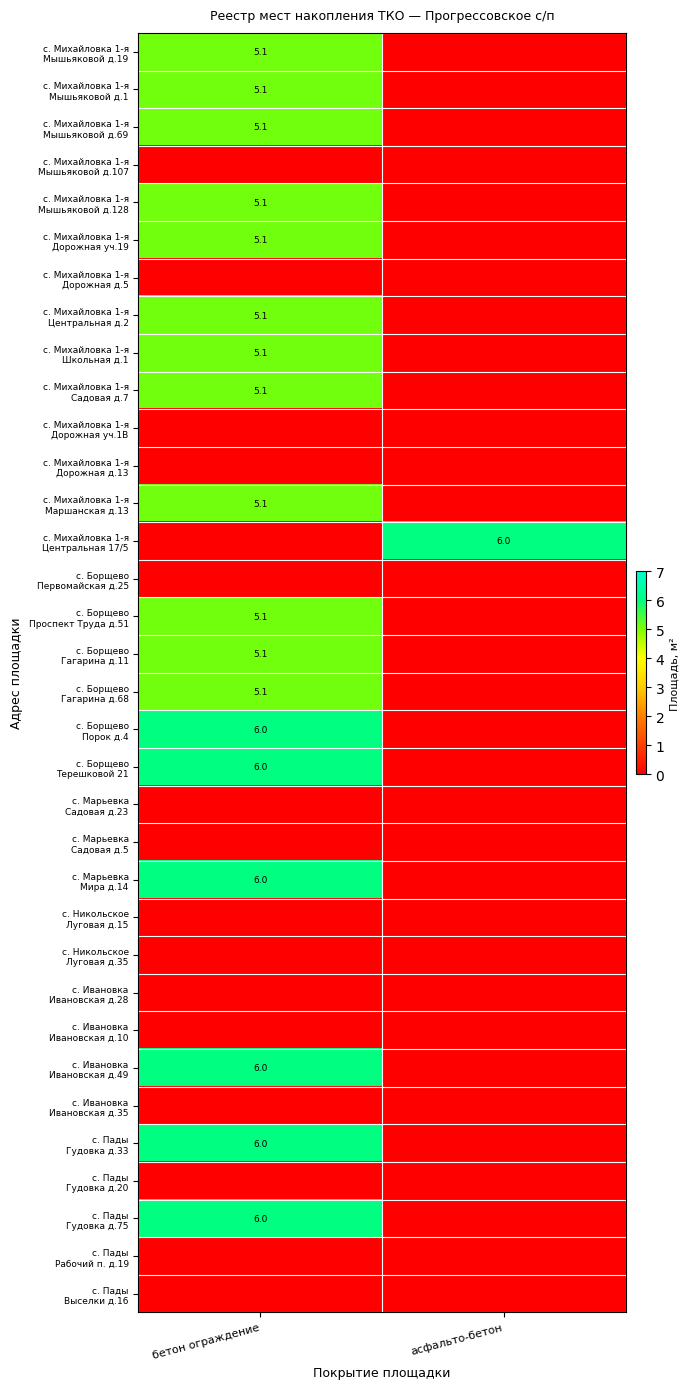

What is the difference between the maximum and minimum values in the с. Михайловка 1-я Мышьяковой д.19 series?

5.1